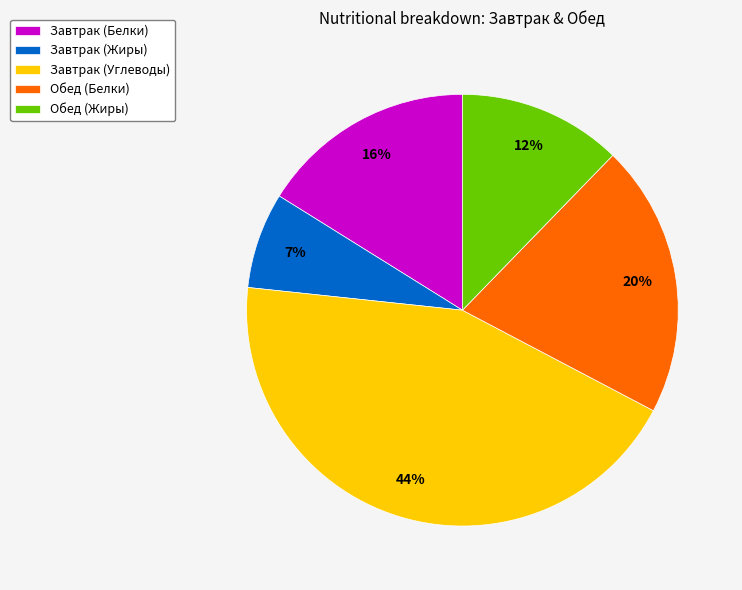

How many slices are in this pie chart?

5